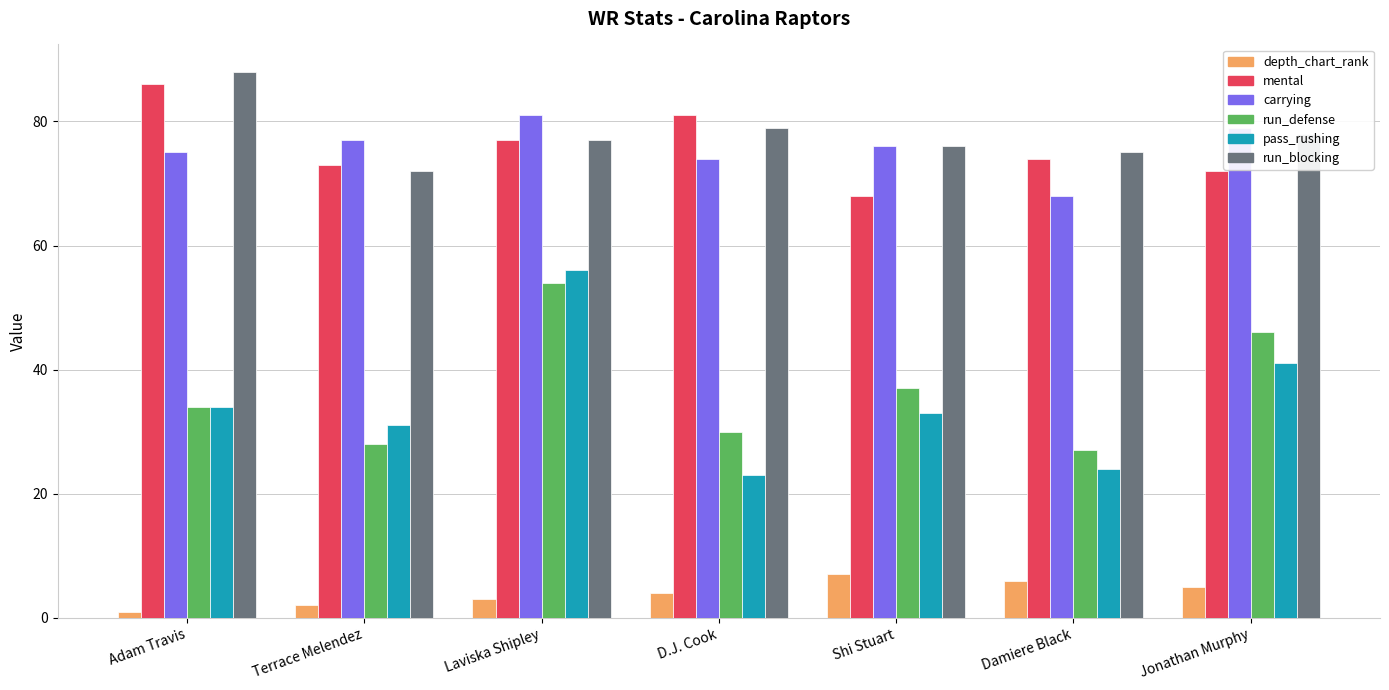

At how many categories does at least one series exceed 22?

7